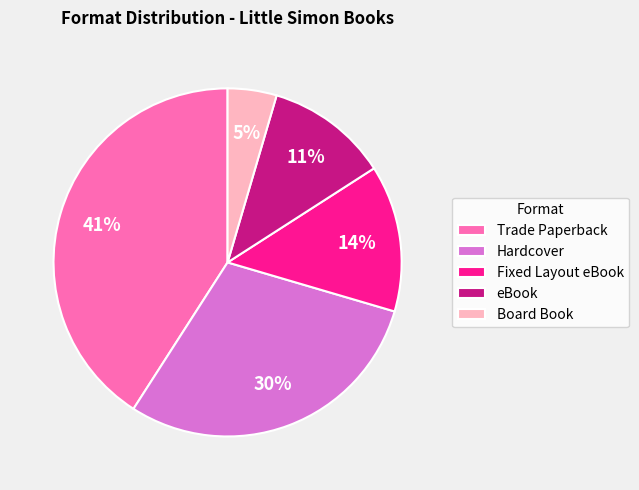

Combined, do eBook and Hardcover account for over 50%?

No